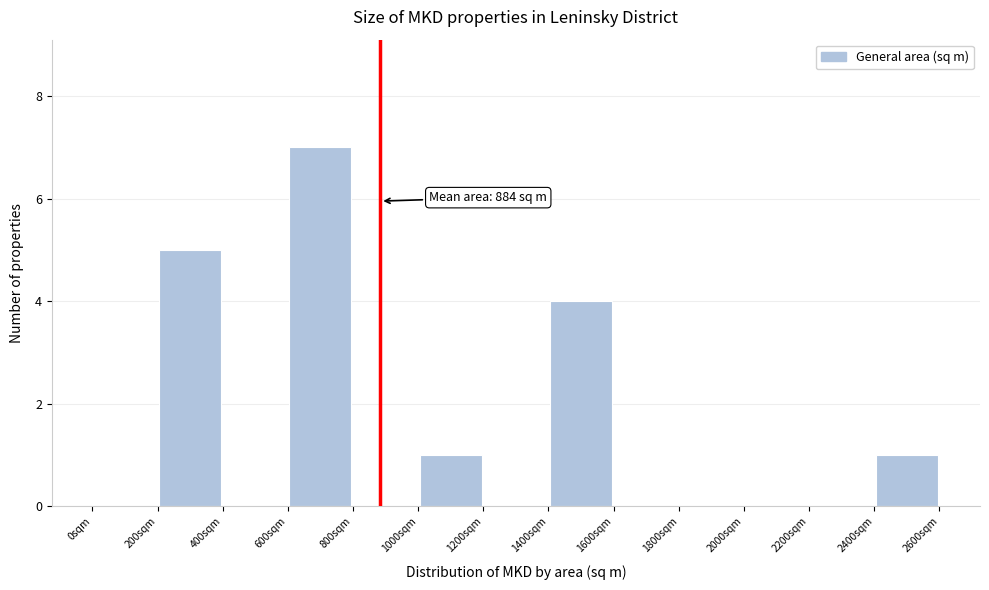

Over which range of the x-axis is the bar tallest?

600 to 800